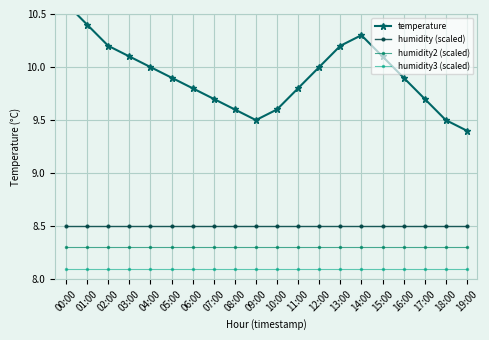

What is the total value across all series at 11:00?

34.7